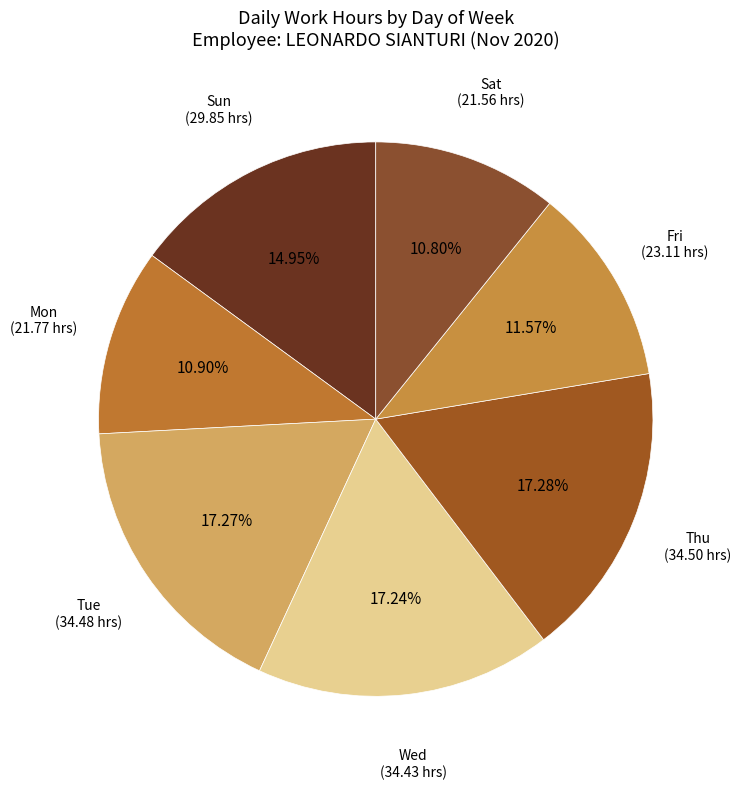

Count the number of slices in the pie.

7